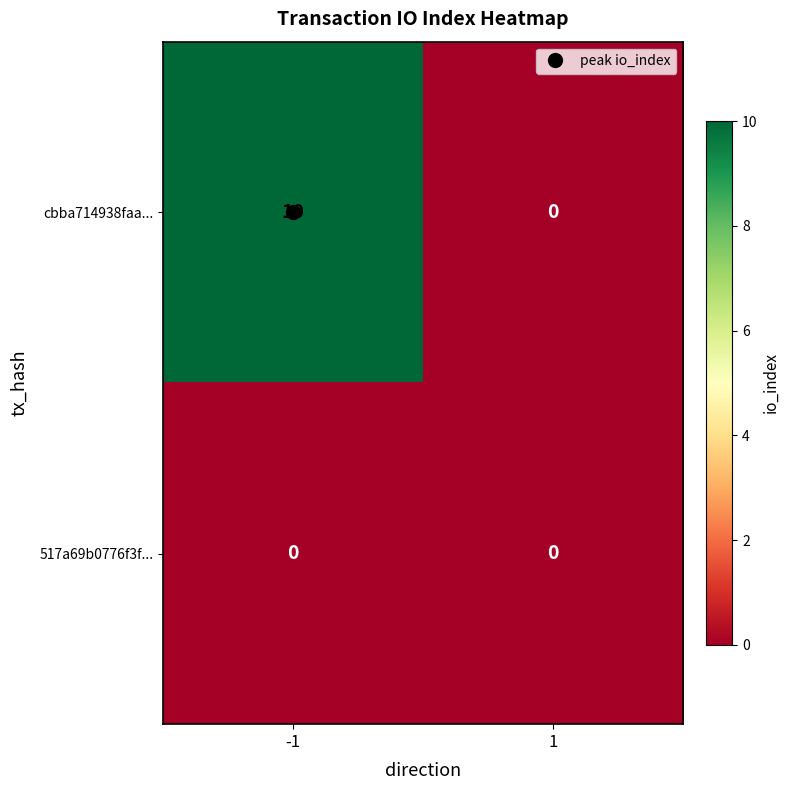

What is the difference between the maximum and minimum values in the cbba714938faa... series?

10